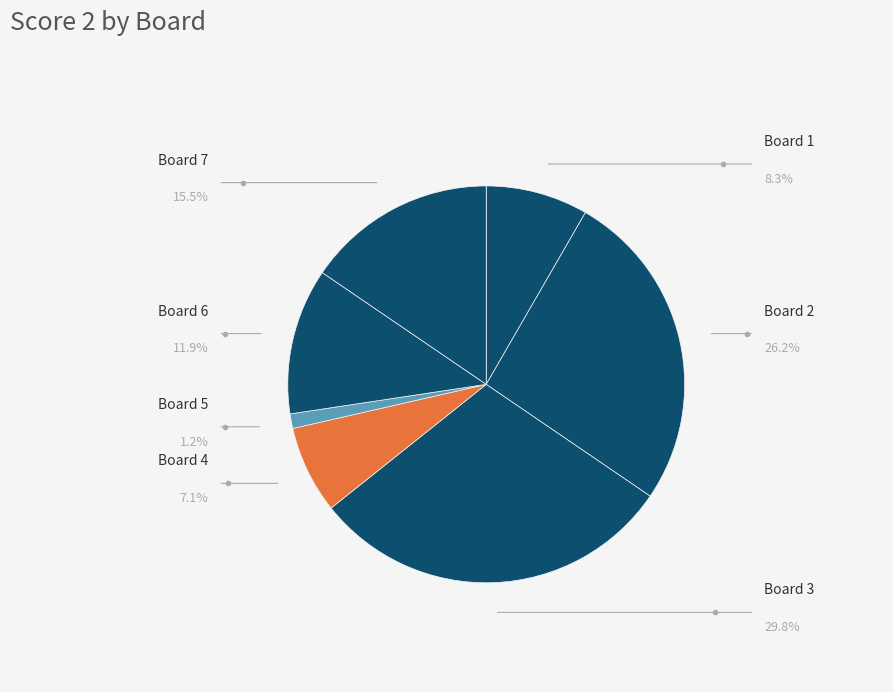

How many slices are in this pie chart?

7